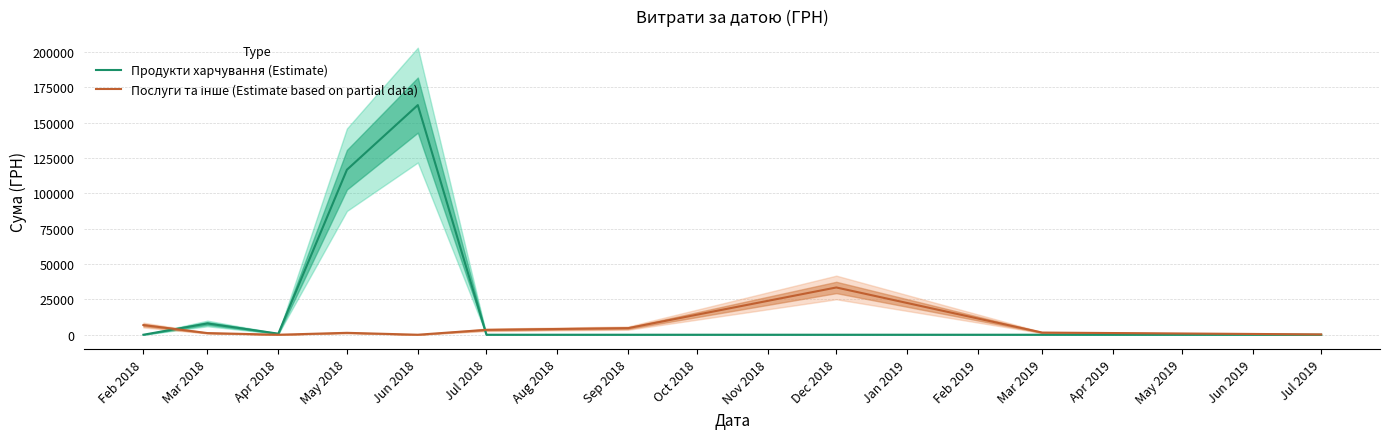

How many interior local peaks does the Послуги та інше (Estimate based on partial data) series have?

2